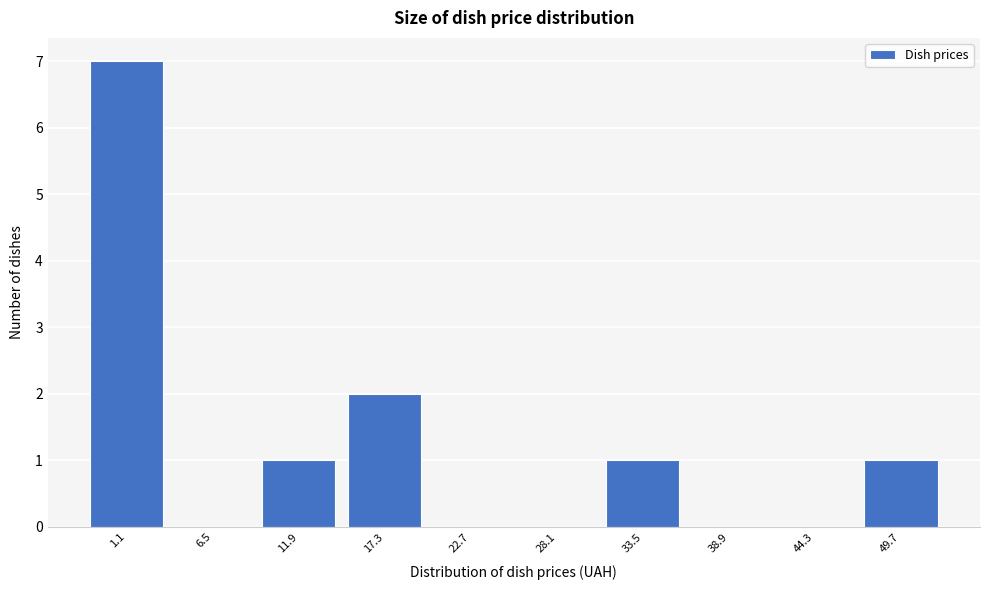

Reading left to right, extract all data points from this chart.

1.1=7	6.5=0	11.9=1	17.3=2	22.7=0	28.1=0	33.5=1	38.9=0	44.3=0	49.7=1